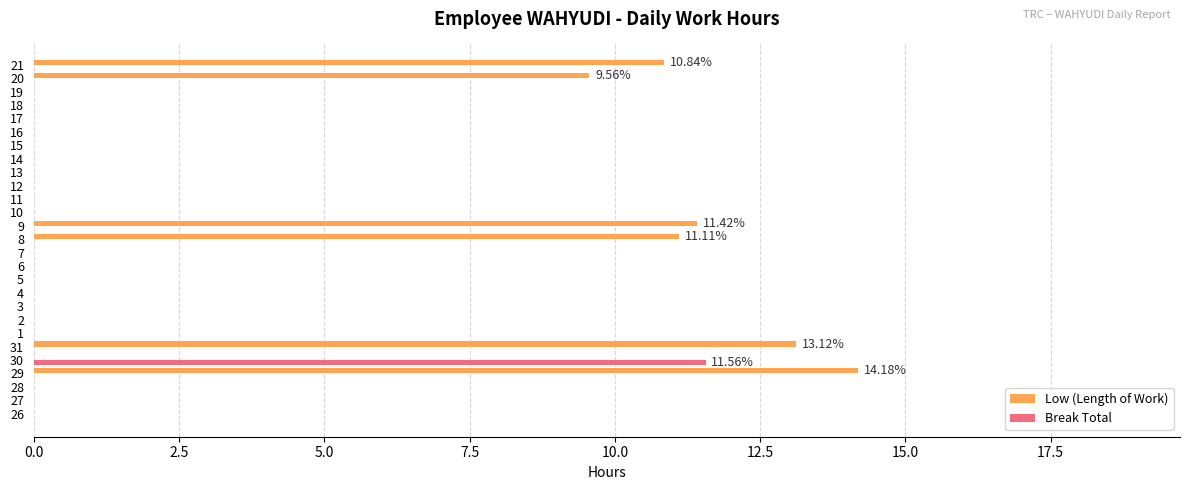

Which series changed the most between 30 and 11?

Break Total